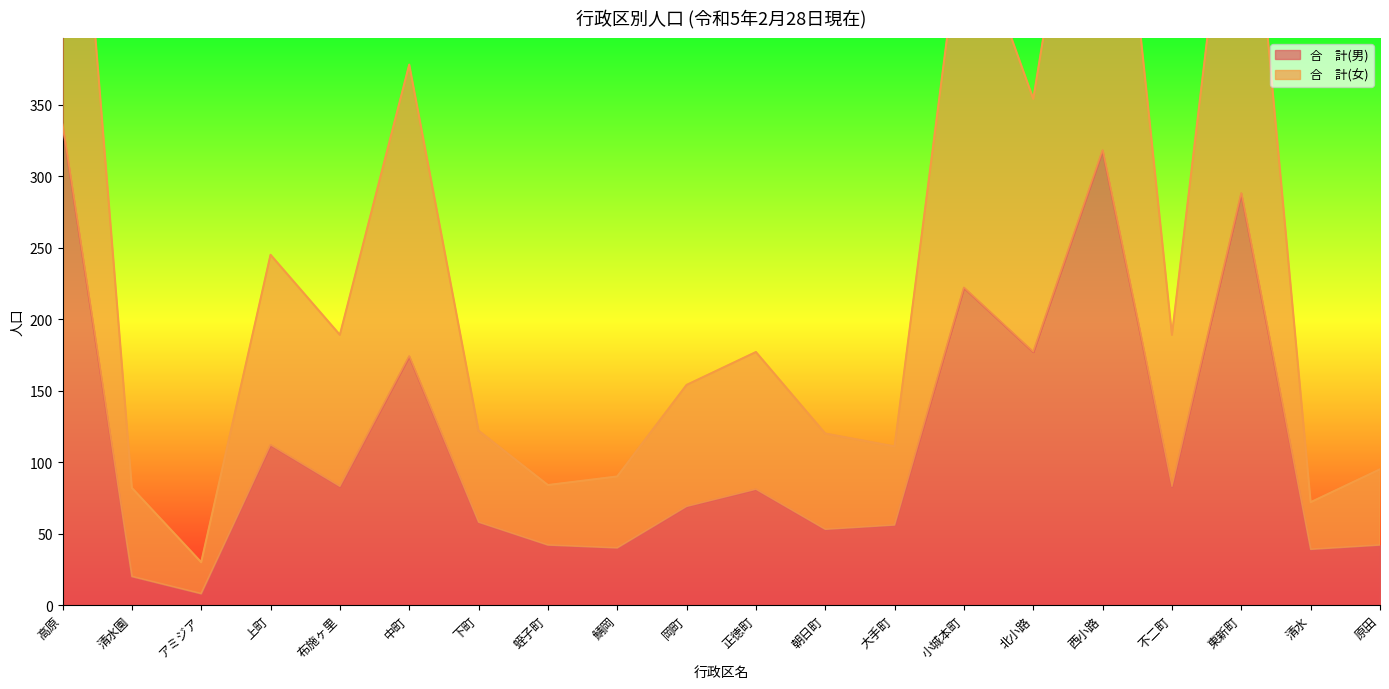

True or false: 合　計(女) and 合　計(男) cross at least once.

False